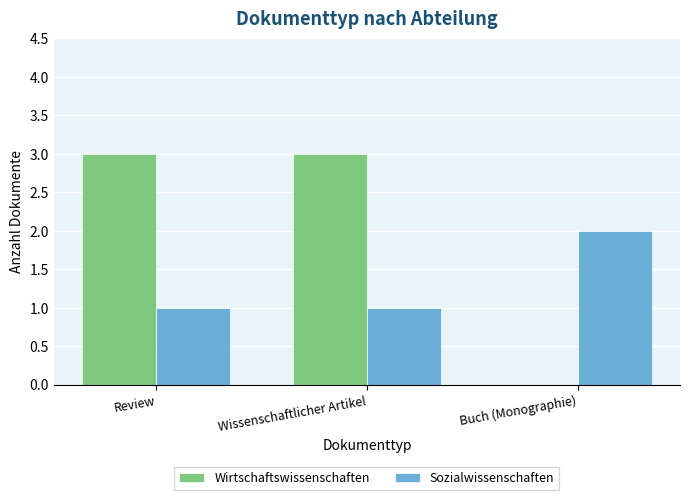

Which series changed the most between Review and Buch (Monographie)?

Wirtschaftswissenschaften